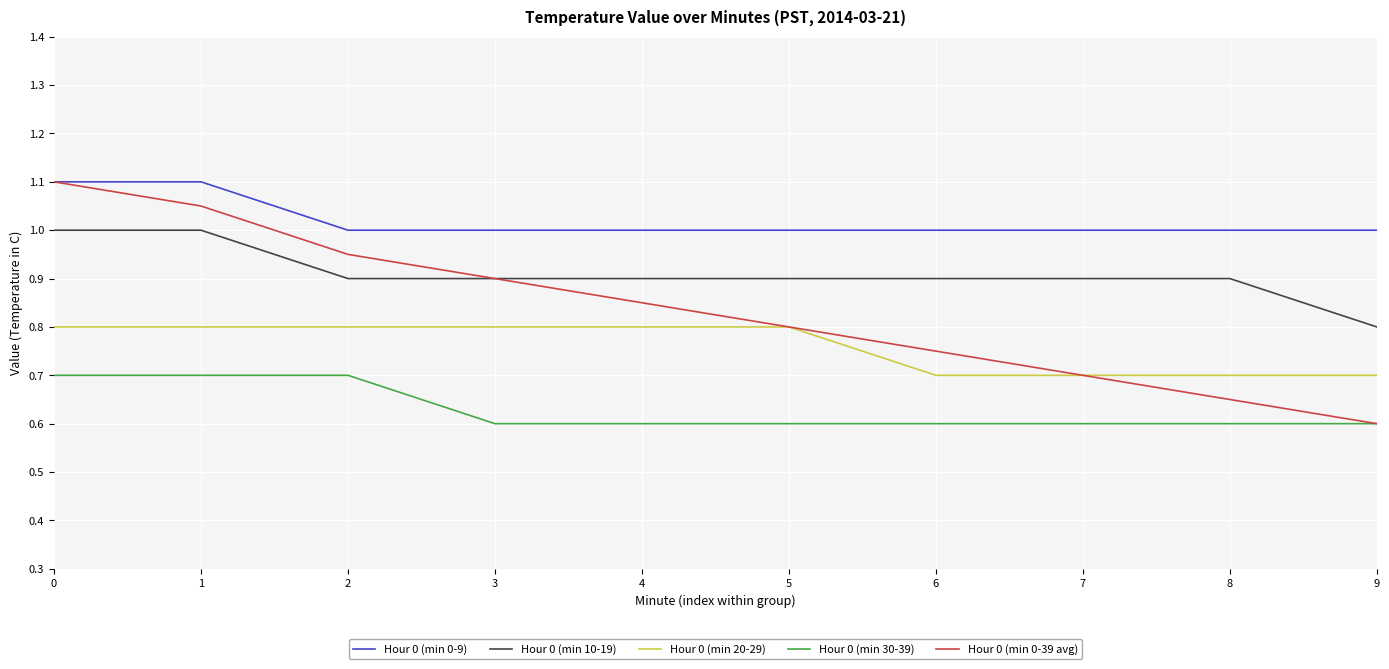

What is the difference between the highest and lowest values at 5?

0.4